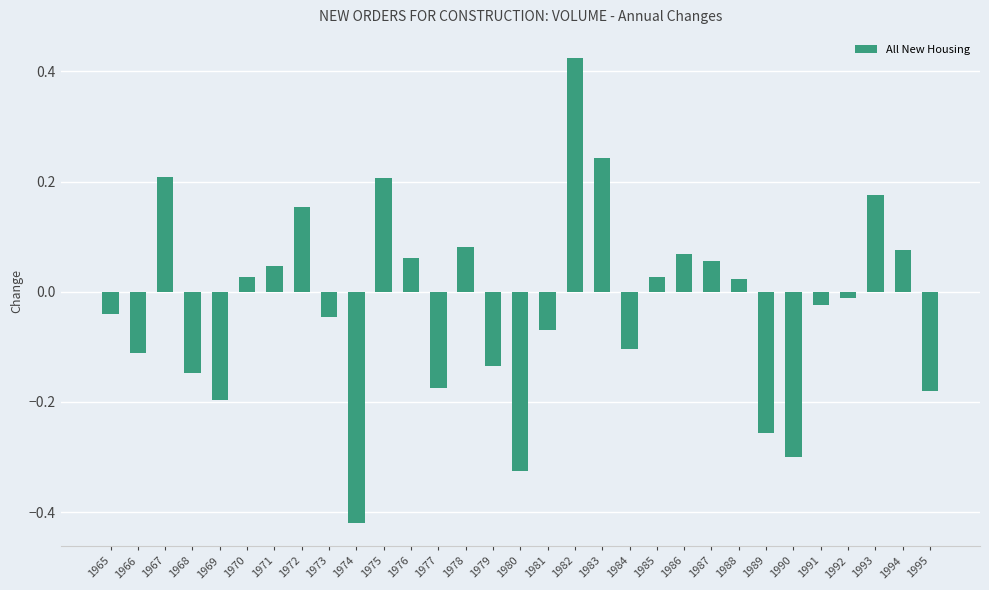

What is the change in value from 1968 to 1994?

+0.2